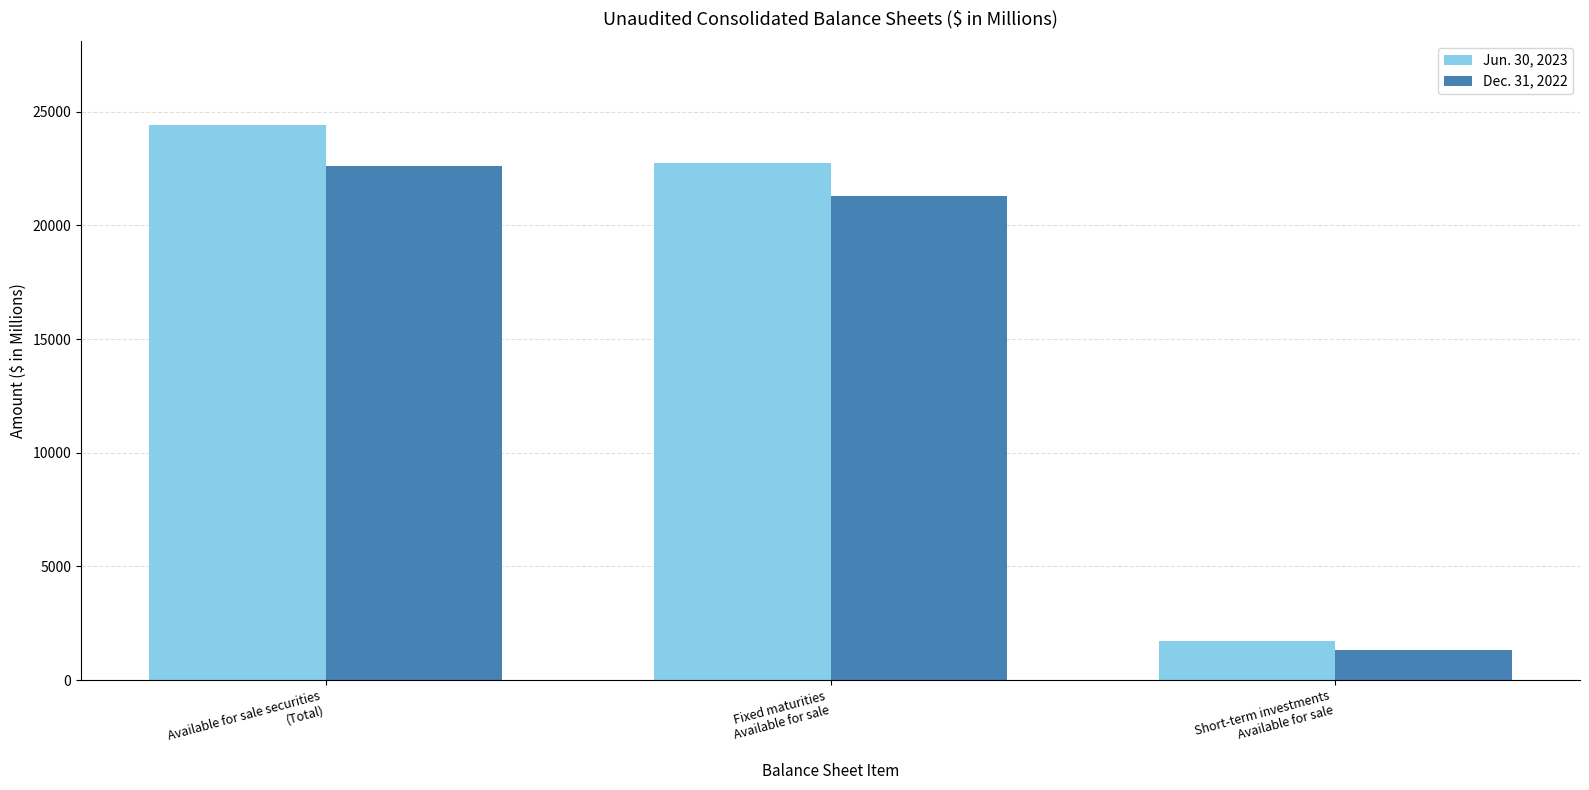

At which label does Dec. 31, 2022 first exceed 21282?

Available for sale securities
(Total)